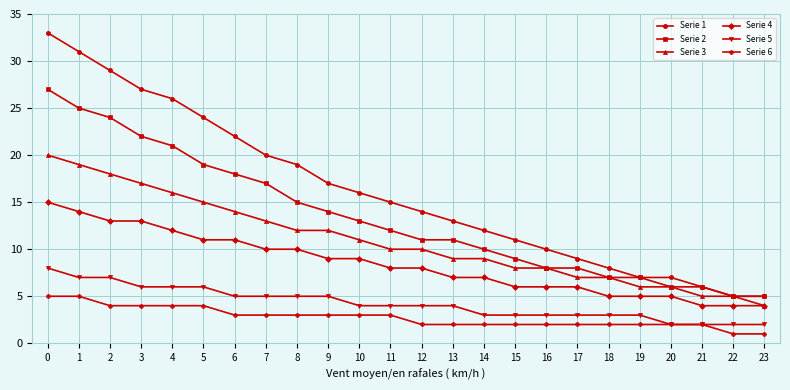

What is the average value of the Serie 3 series?

11